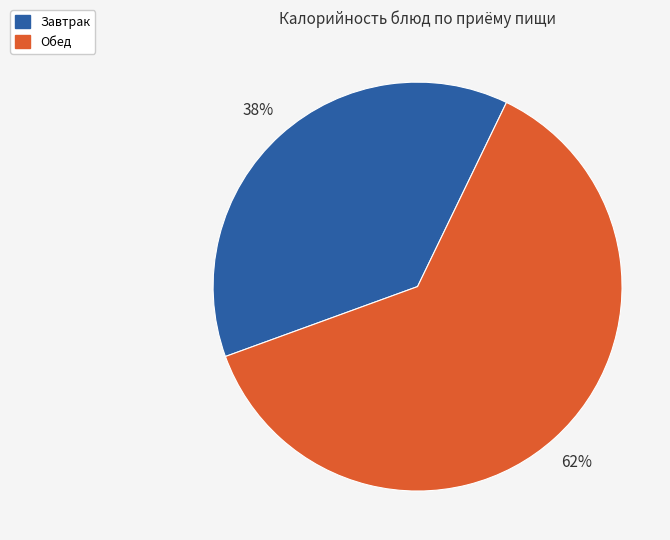

To the nearest percent, what is the average slice percentage?

50%